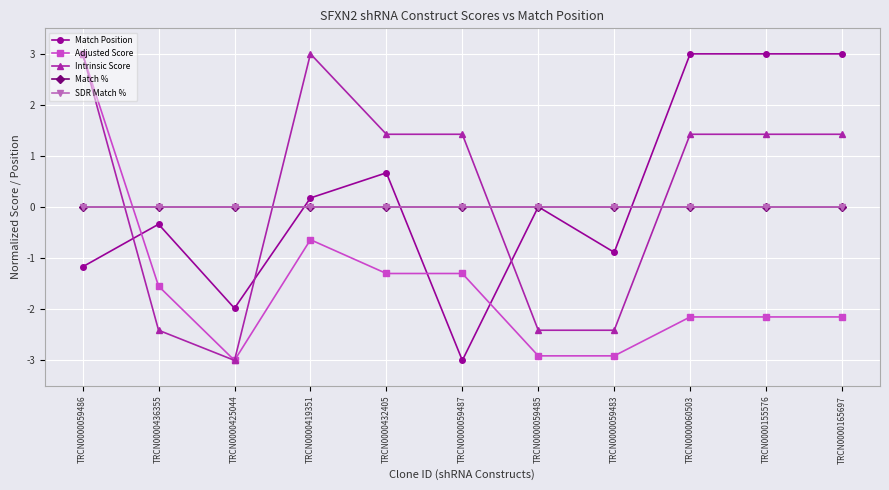

What is the average value of the Adjusted Score series?

-1.6